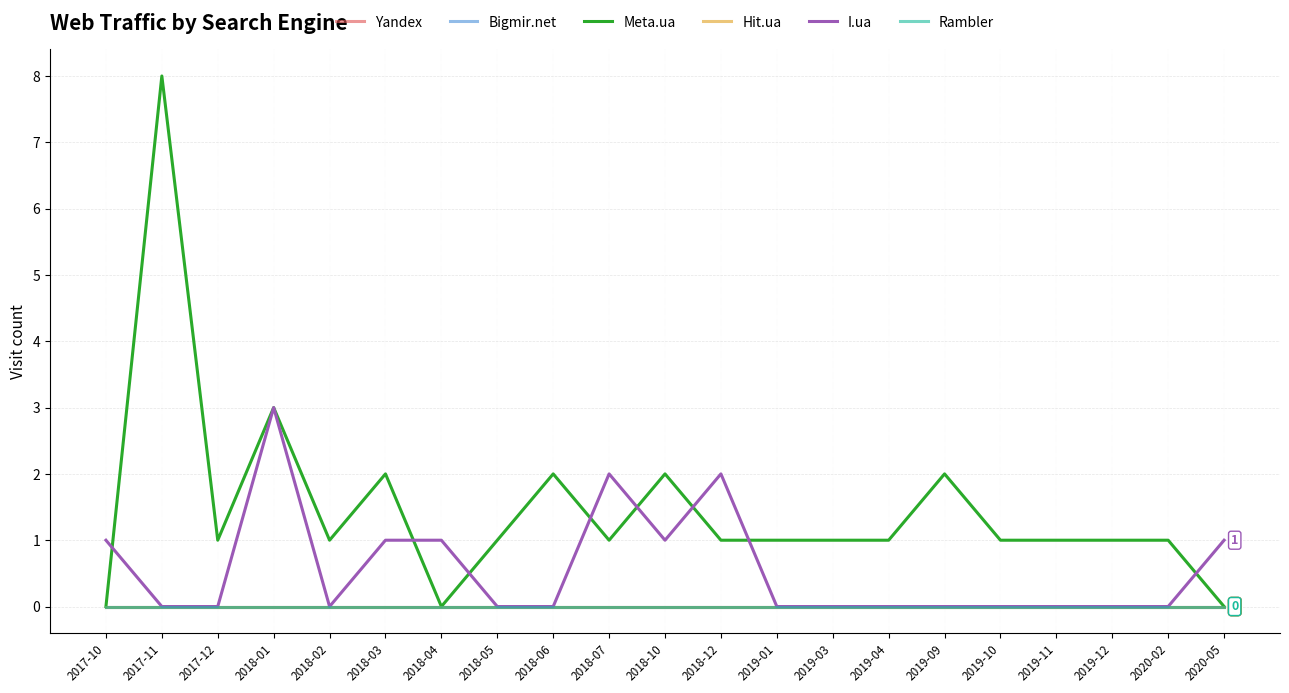

Reading left to right, transcribe all the data shown in this chart.

Yandex: 0	0	0	0	0	0	0	0	0	0	0	0	0	0	0	0	0	0	0	0	0
Bigmir.net: 0	0	0	0	0	0	0	0	0	0	0	0	0	0	0	0	0	0	0	0	0
Meta.ua: 0	8	1	3	1	2	0	1	2	1	2	1	1	1	1	2	1	1	1	1	0
Hit.ua: 0	0	0	0	0	0	0	0	0	0	0	0	0	0	0	0	0	0	0	0	0
I.ua: 1	0	0	3	0	1	1	0	0	2	1	2	0	0	0	0	0	0	0	0	1
Rambler: 0	0	0	0	0	0	0	0	0	0	0	0	0	0	0	0	0	0	0	0	0